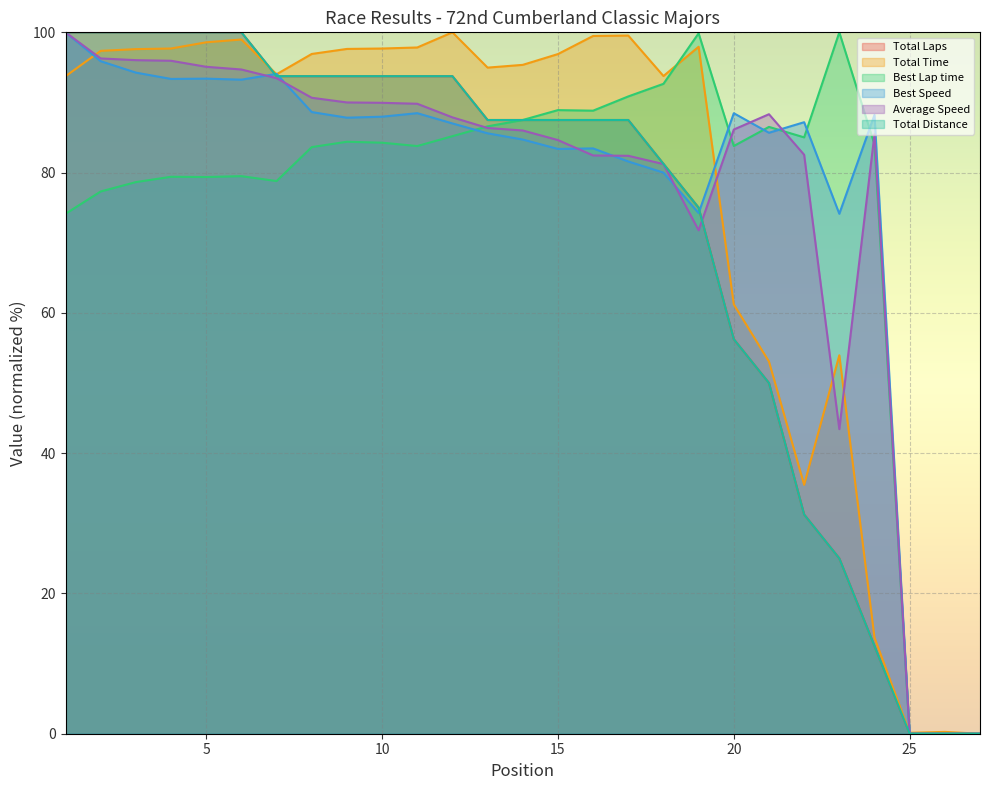

Read the Average Speed value at 15.

84.6